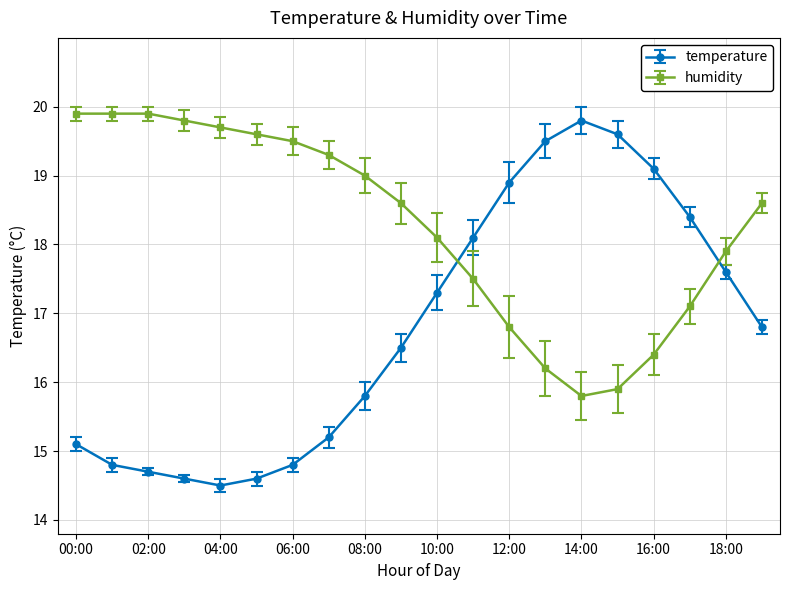

At how many categories does at least one series exceed 18?

19